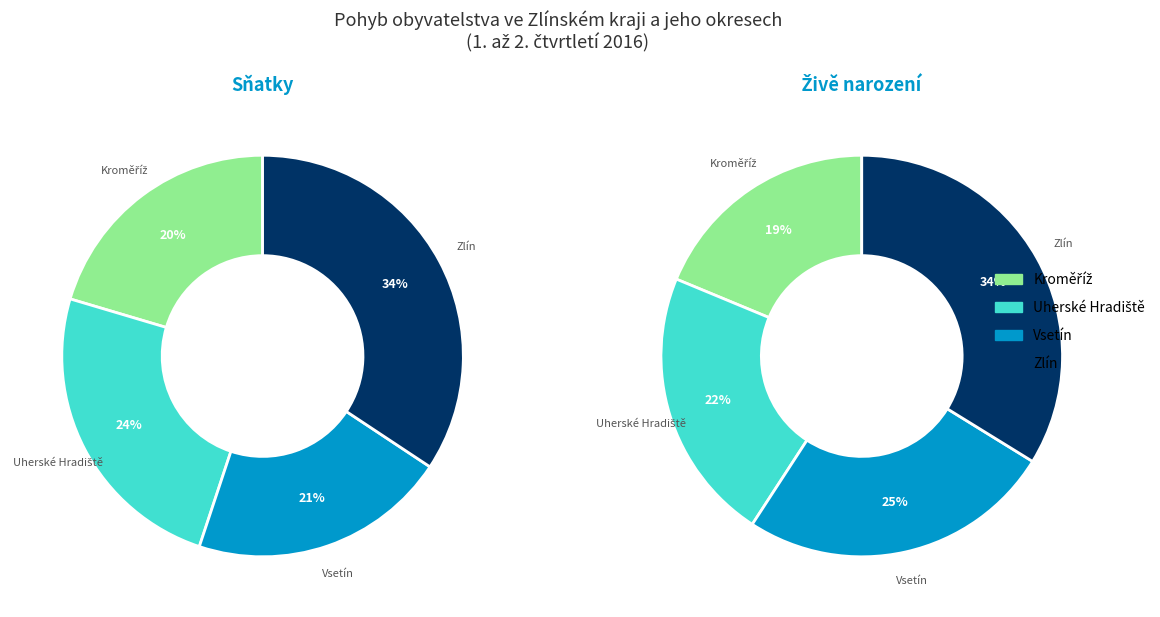

To the nearest percent, what is the combined percentage of Uherské Hradiště and Zlín?

59%